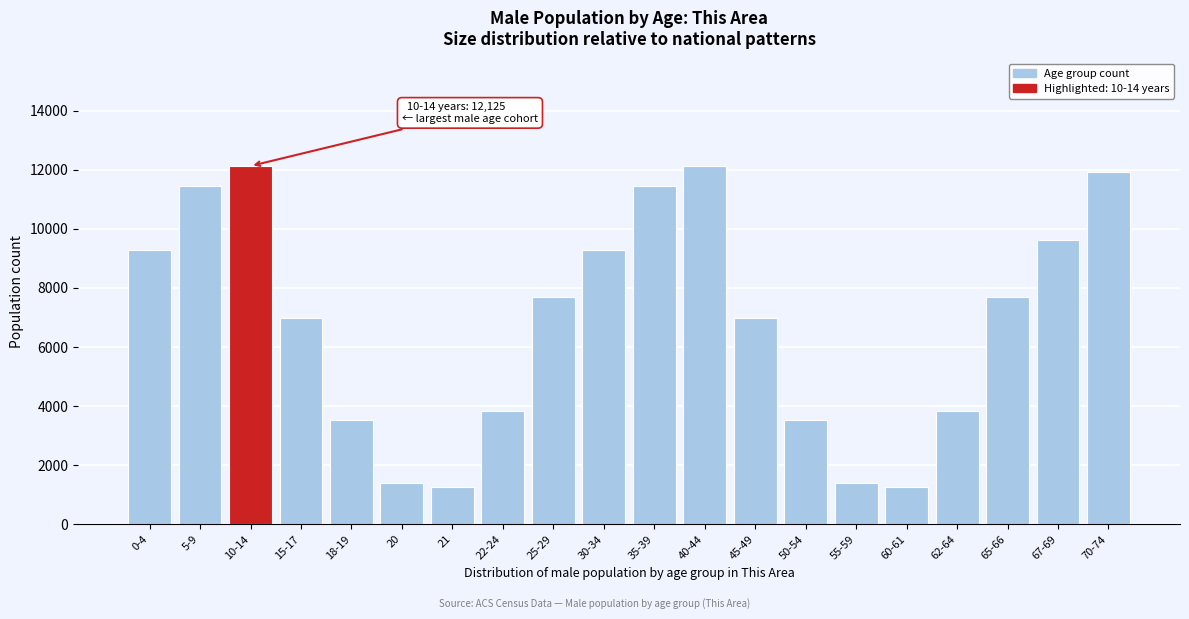

Reading left to right, what are all the values shown in this chart?

0-4=9269	5-9=11440	10-14=12125	15-17=6993	18-19=3532	20=1384	21=1248	22-24=3845	25-29=7687	30-34=9269	35-39=11440	40-44=12125	45-49=6993	50-54=3532	55-59=1384	60-61=1248	62-64=3845	65-66=7687	67-69=9631	70-74=11923